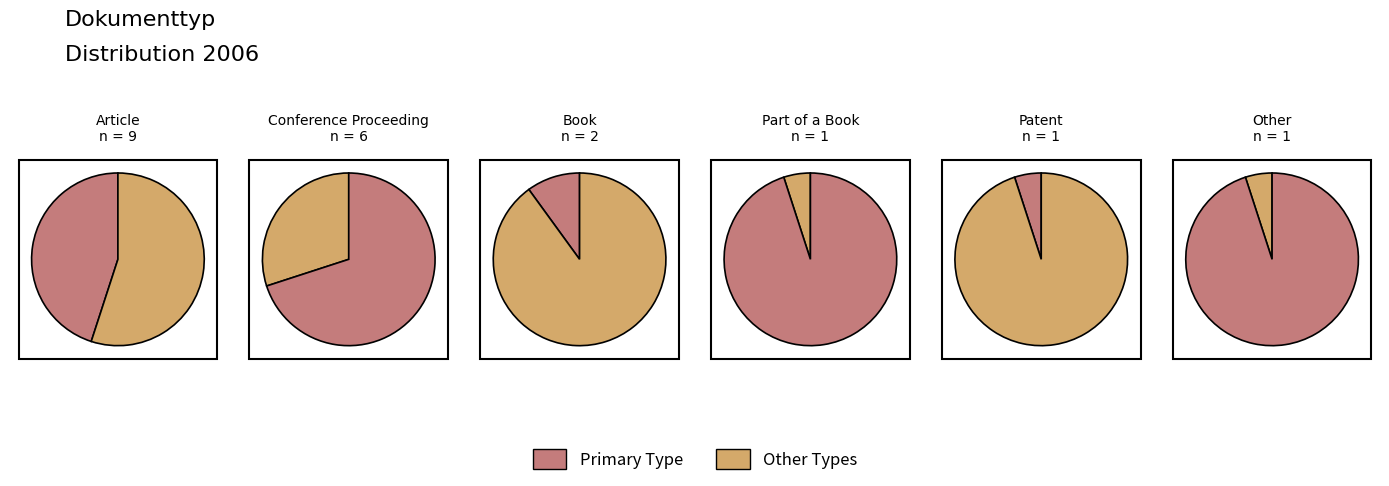

True or false: Conference Proceeding accounts for 30% of the total.

True